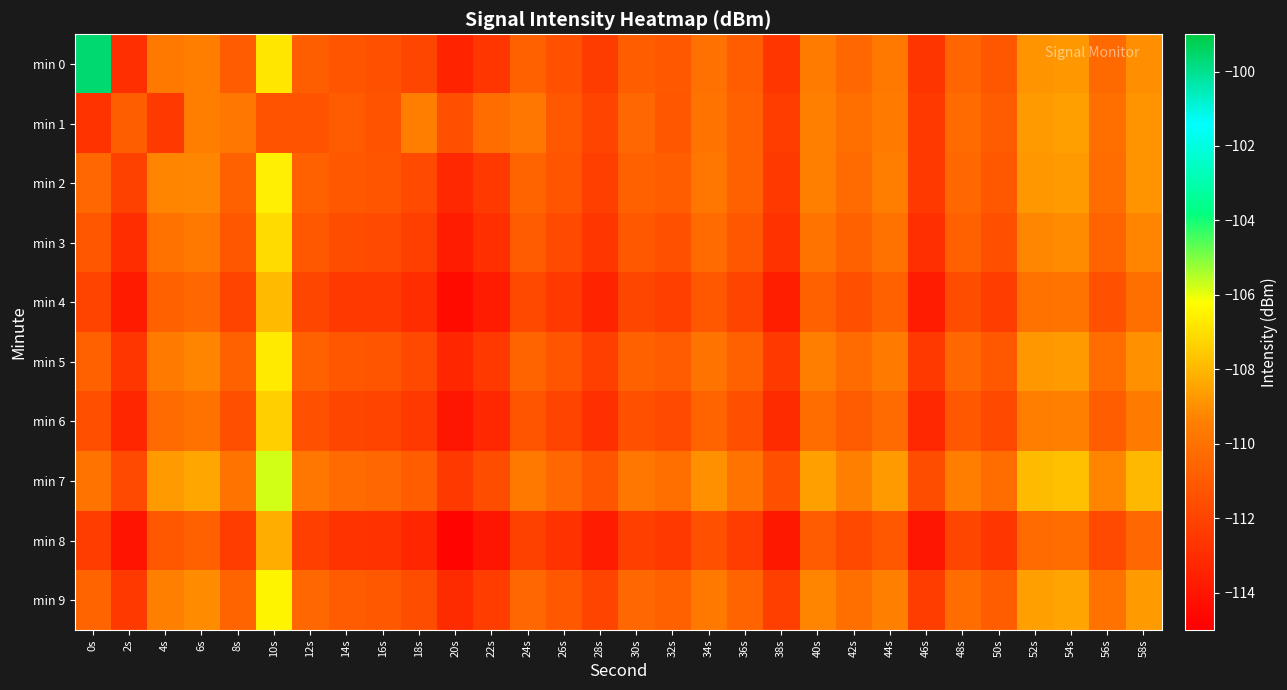

Which series has the largest range (max minus min)?

min 0